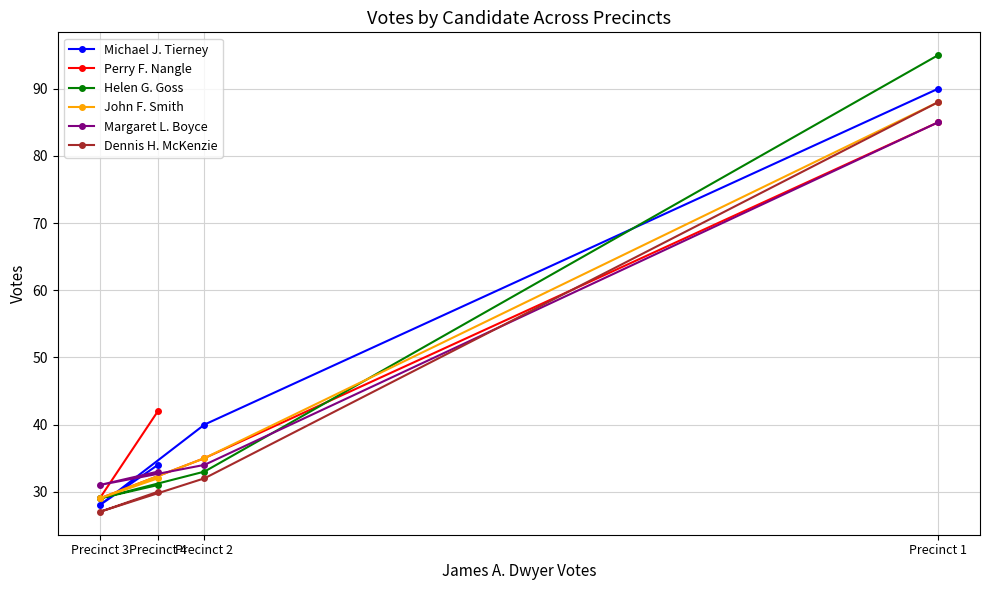

How many data points in Perry F. Nangle are above 42?

1